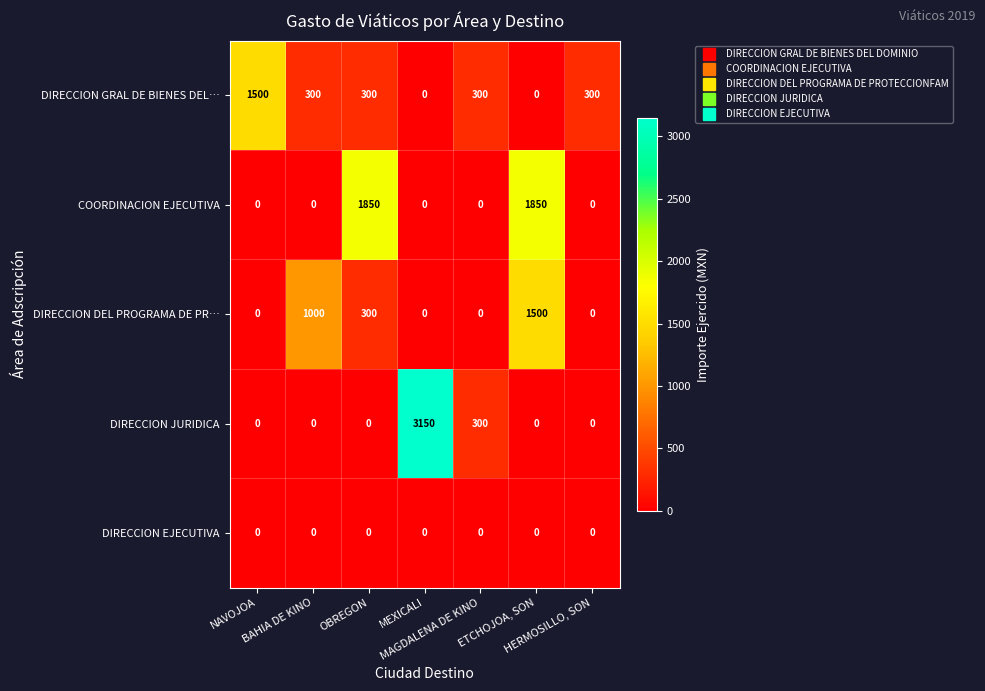

Which series has the largest total across all categories?

COORDINACION EJECUTIVA